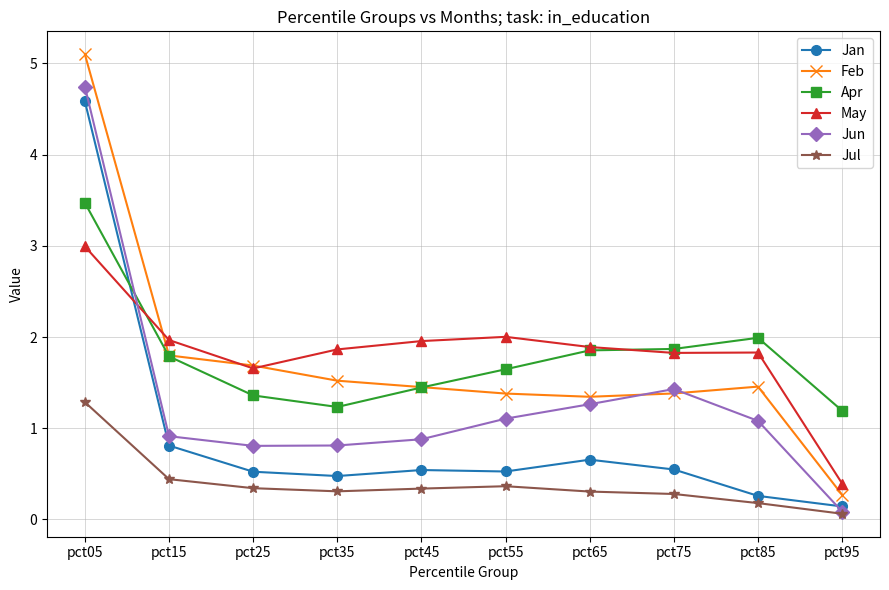

True or false: Jun has more than 0 points higher than both neighbors.

True